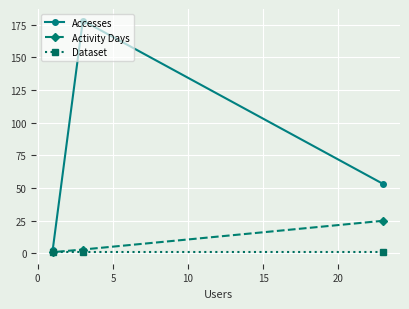

What is the maximum value shown in the chart?

178